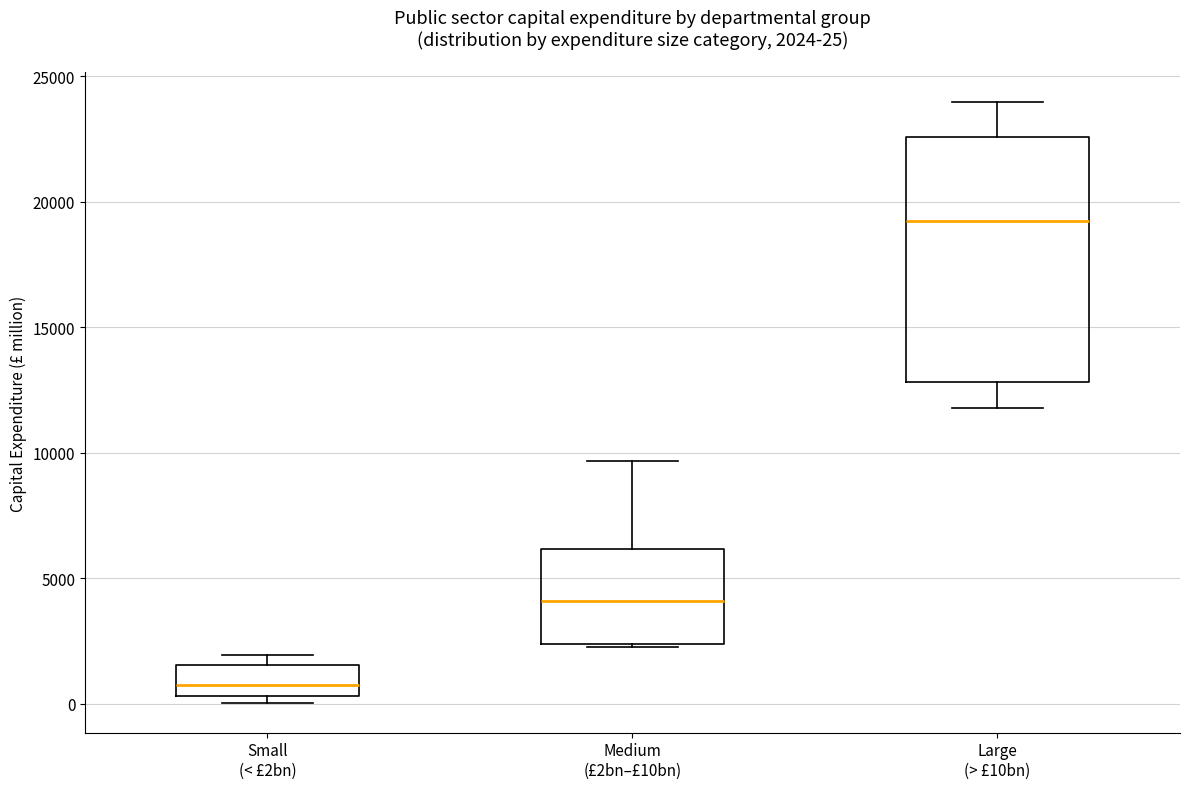

Comparing the boxes themselves (not the whiskers), which one is the tallest?

Large (> £10bn)